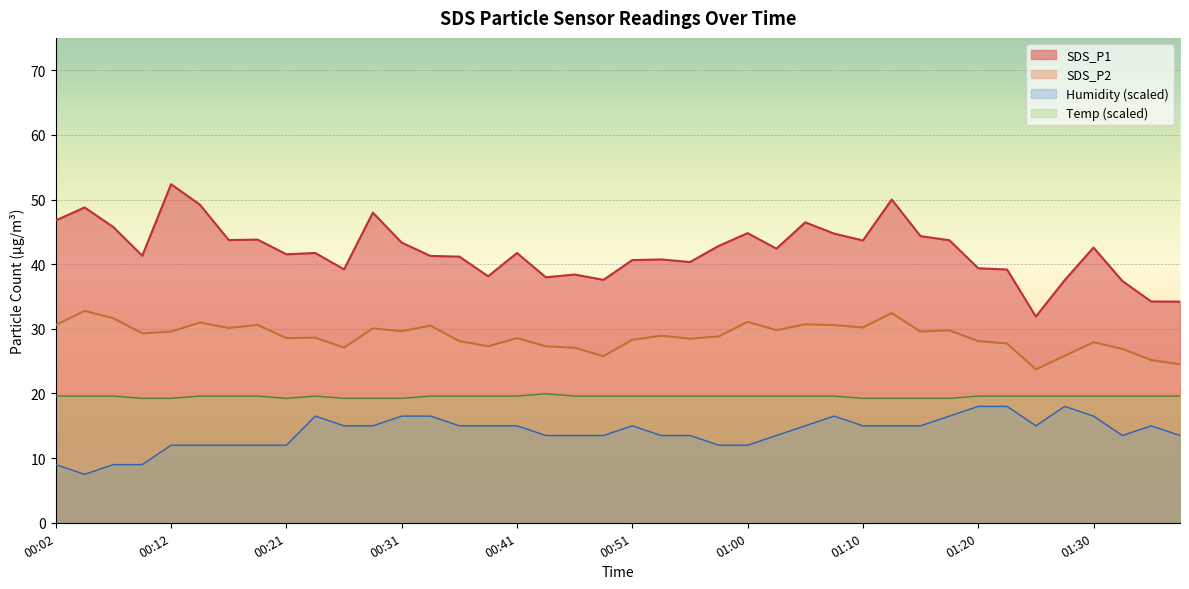

At how many categories does at least one series exceed 30?

40